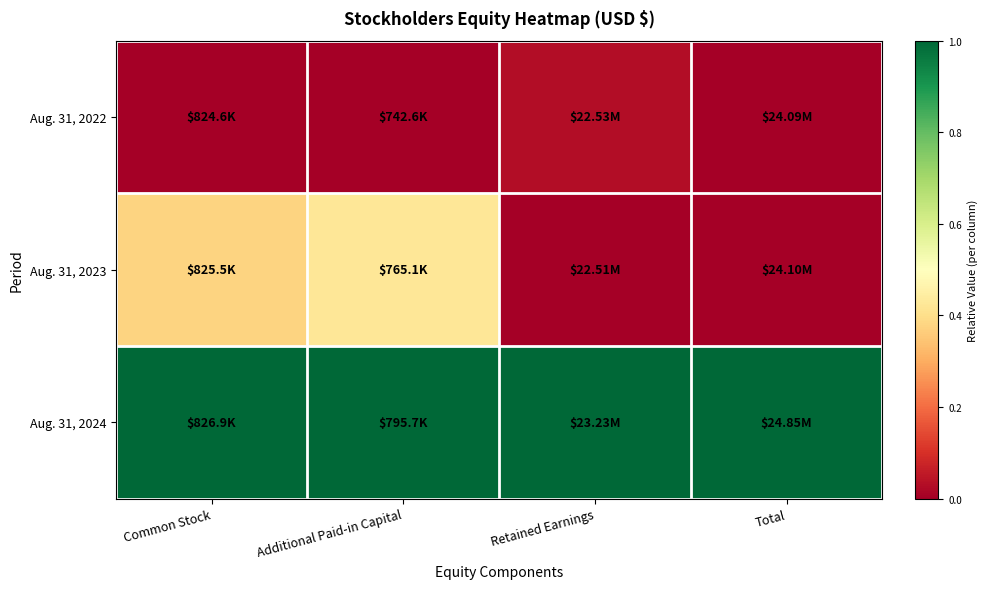

Which series has the largest total across all categories?

Aug. 31, 2024